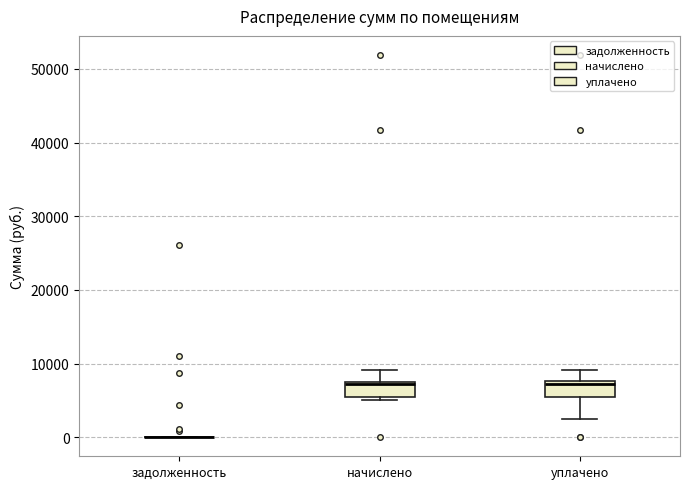

Reading left to right, transcribe this box plot: for each box, give where its median line is, the range the box spans, and where its two whiskers end, as read against the y-axis. The values are not printed on the chart, so give them approximately, as read against the axis.

задолженность: box collapsed to a line at 0, whiskers 0 to 0
начислено: median 7000, box 6000 to 7000, whiskers 5000 to 9000
уплачено: median 7000, box 5000 to 8000, whiskers 3000 to 9000